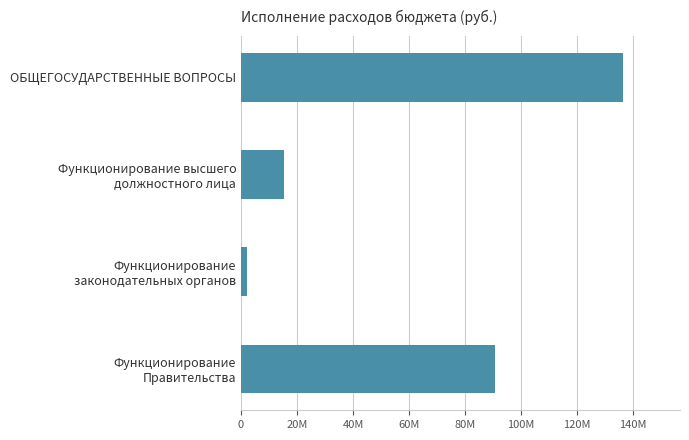

What is the difference between the maximum and minimum values?

134109125.9